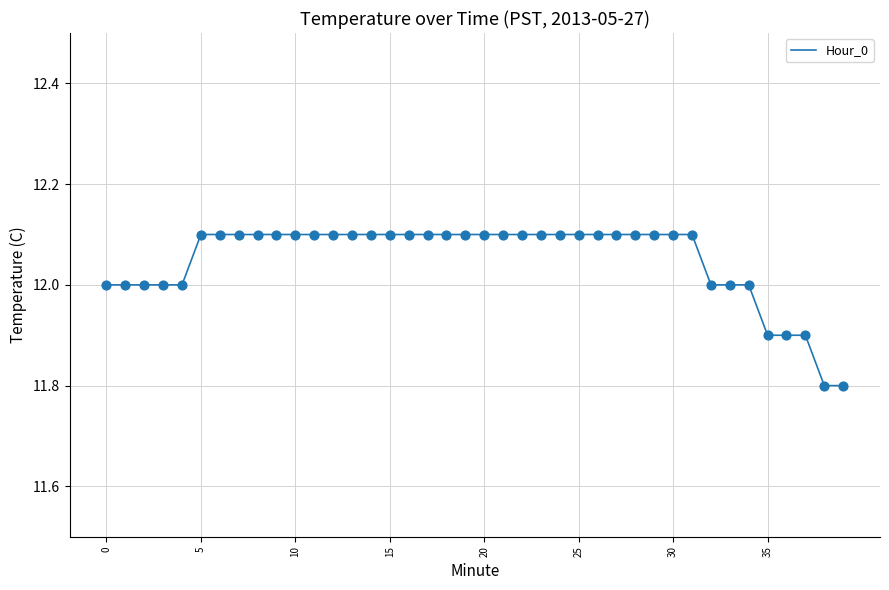

What is the maximum value shown in the chart?

12.1